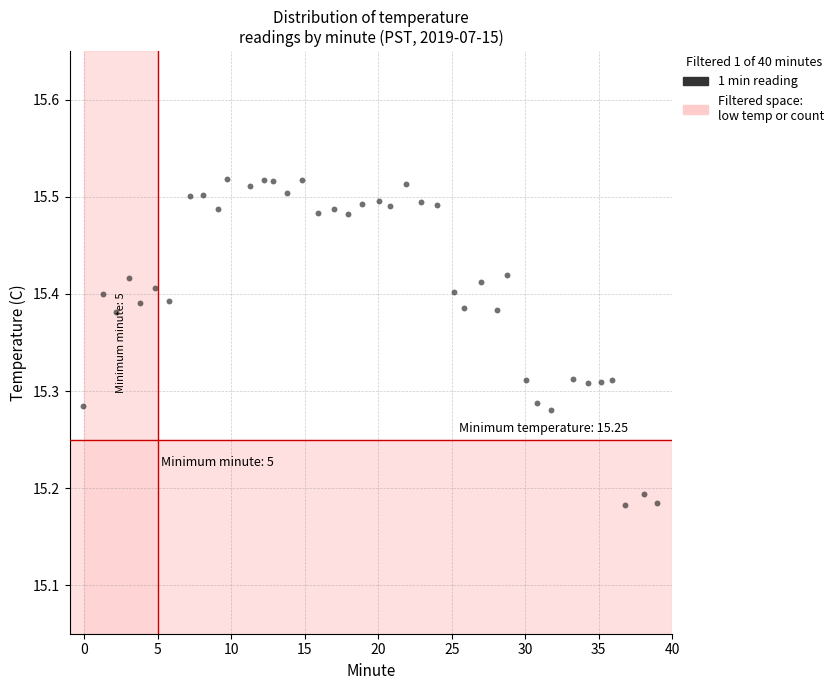

What is the range of X values (max minus min)?

39.0